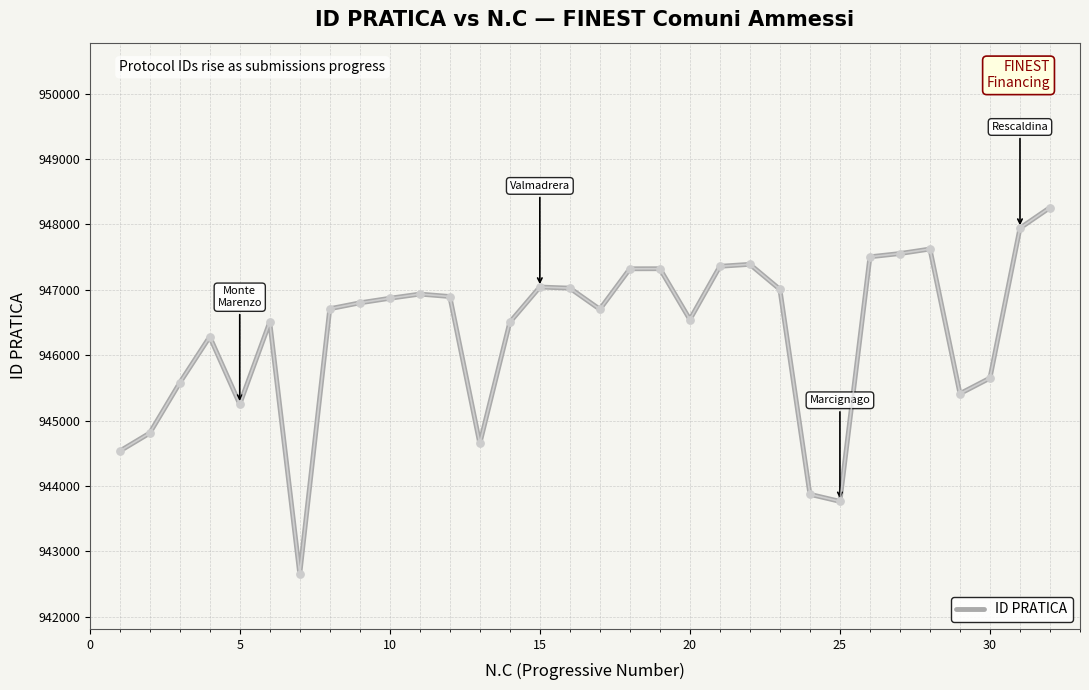

What is the greatest value displayed?

948258